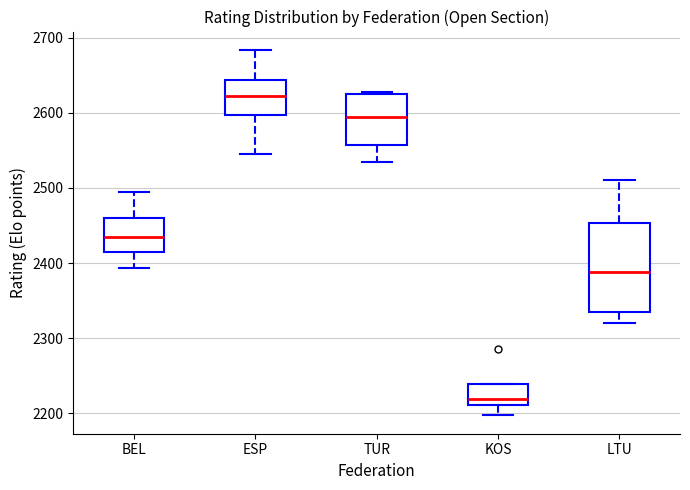

Comparing the boxes themselves (not the whiskers), which one is the tallest?

LTU